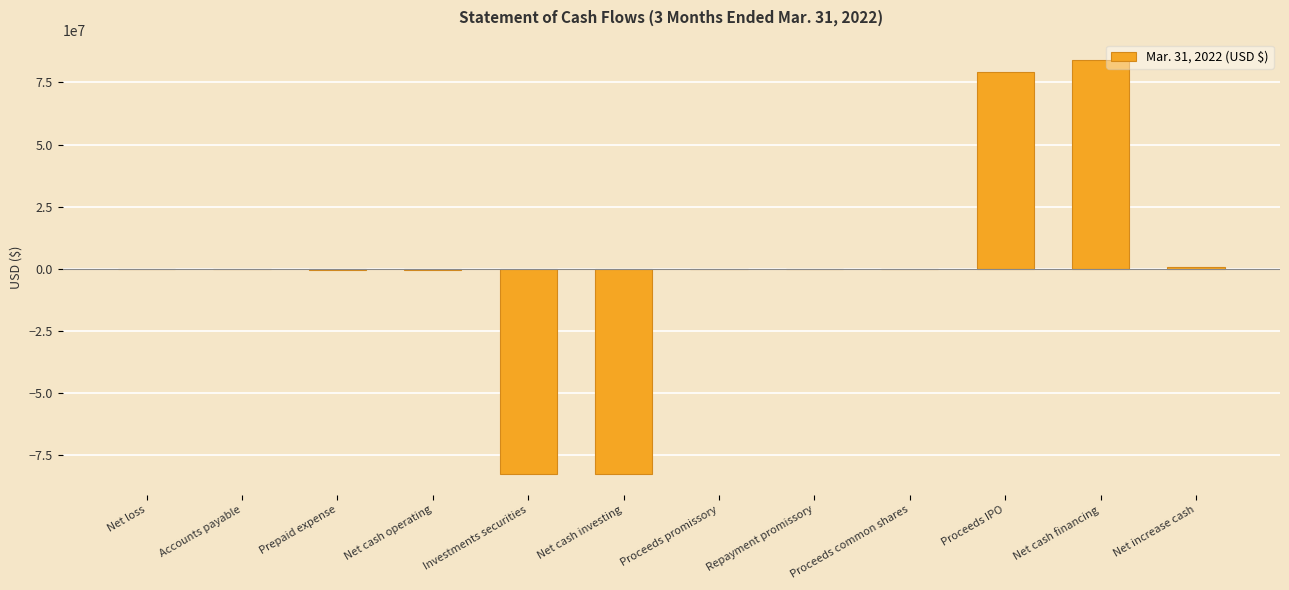

What is the greatest value displayed?

83884263